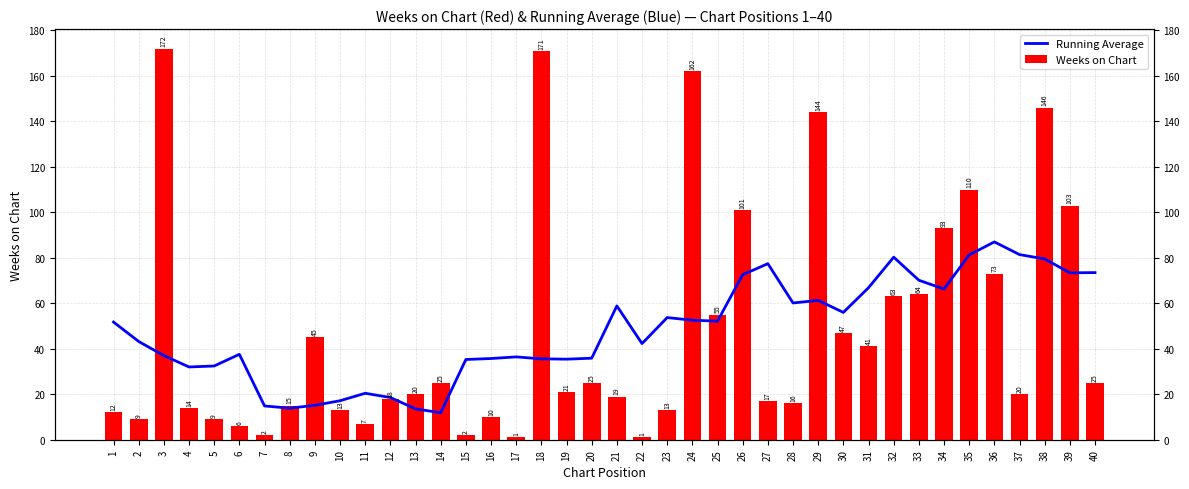

How many distinct data groups are displayed?

2